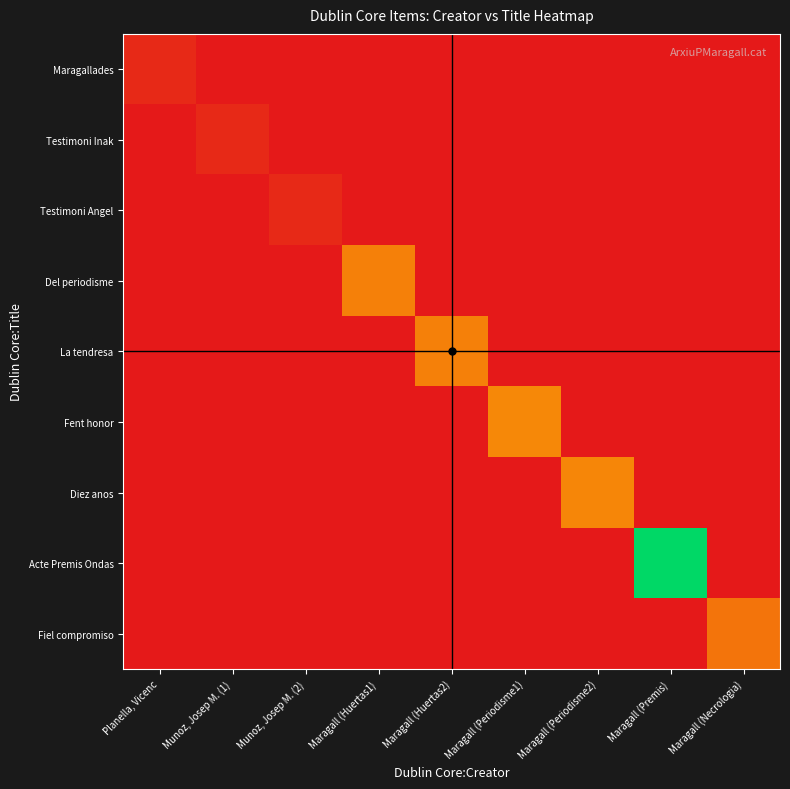

Between Maragall (Premis) and Maragall (Huertas2), which is larger?

Maragall (Premis)